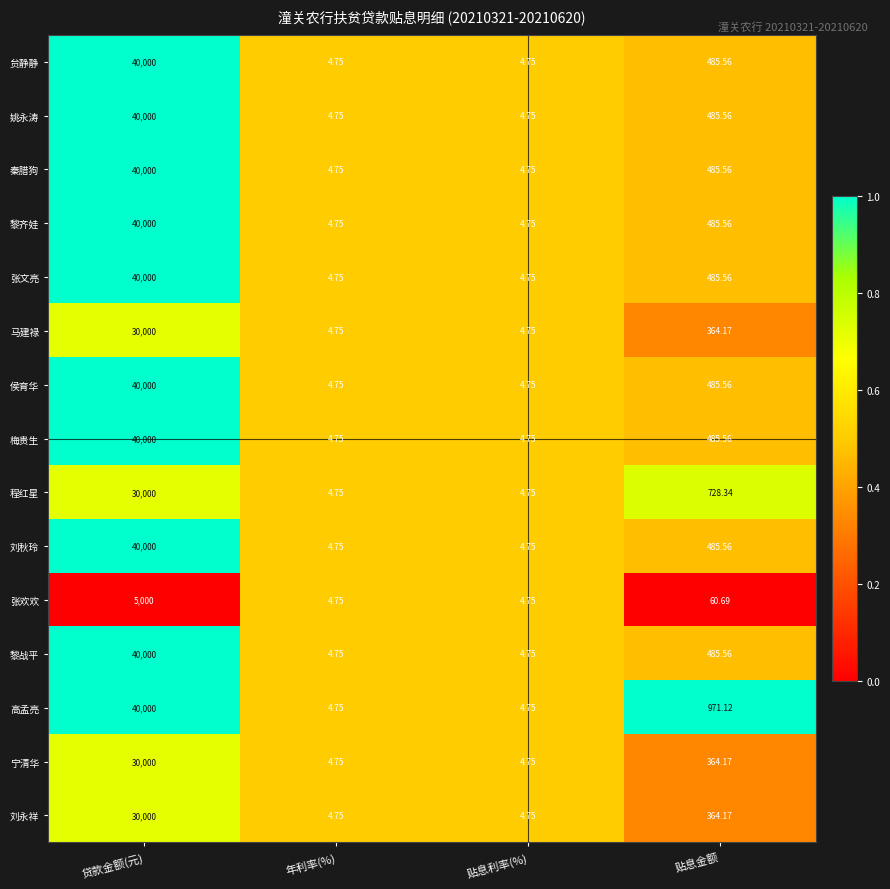

Is the value of 张欢欢 at 贷款金额(元) greater than the value of 梅贵生 at 年利率(%)?

Yes